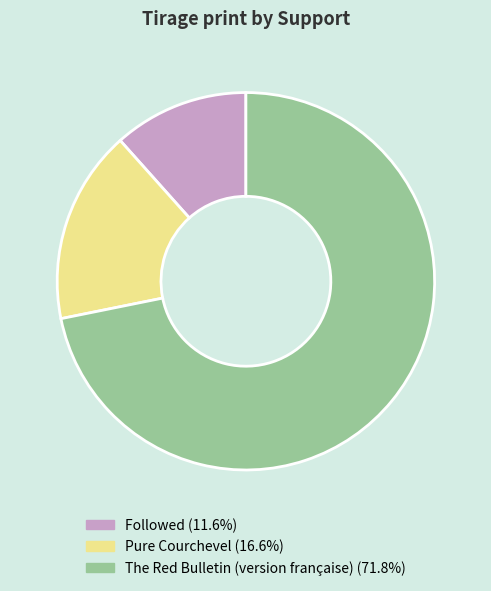

True or false: Followed accounts for 1% of the total.

False